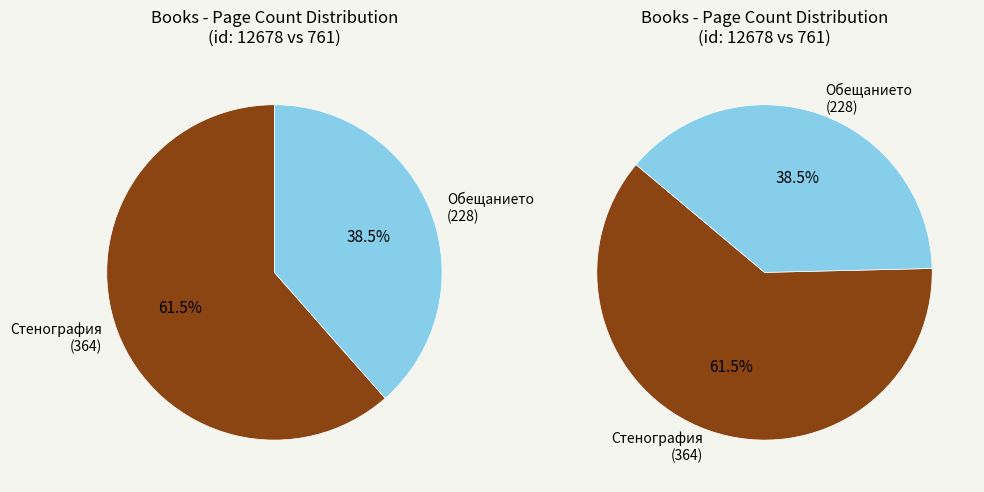

To the nearest percent, what is the difference between the largest and smallest slice percentages?

23%